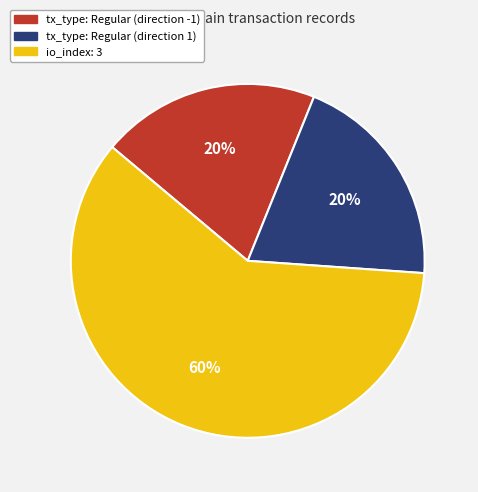

To the nearest percent, what is the combined percentage of tx_type: Regular (direction 1) and io_index: 3?

80%